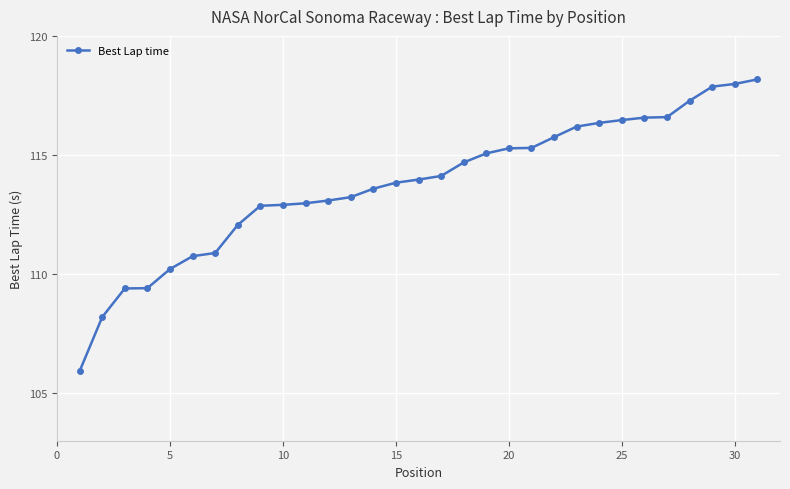

What is the smallest value displayed?

105.9